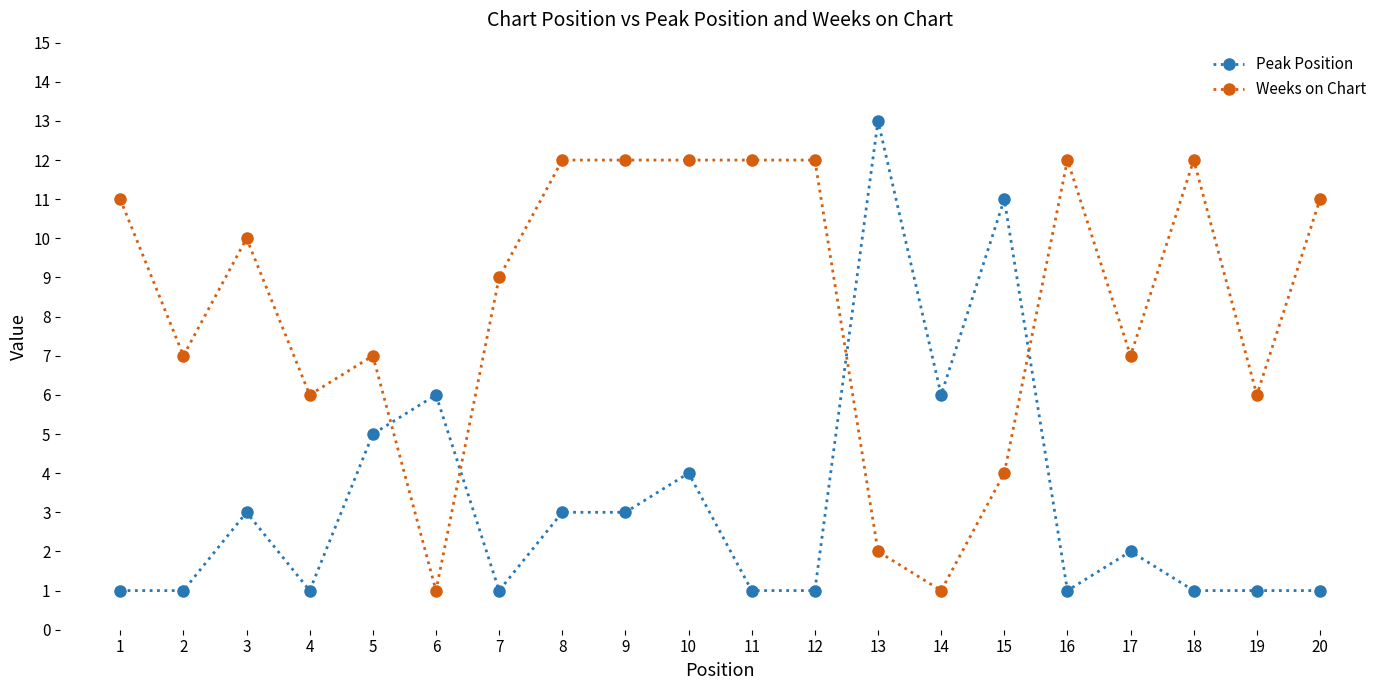

Which series has the largest range (max minus min)?

Peak Position